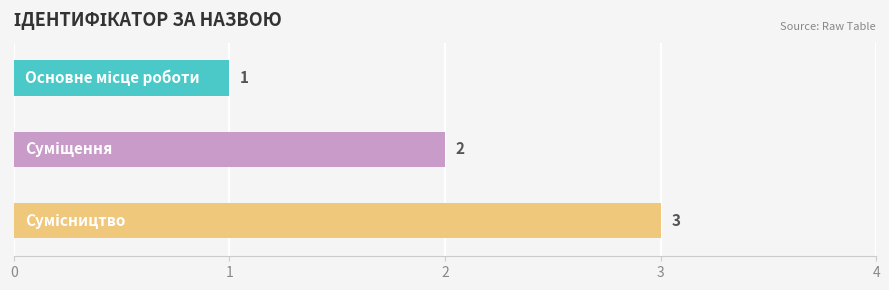

How many values are between 1 and 3?

3